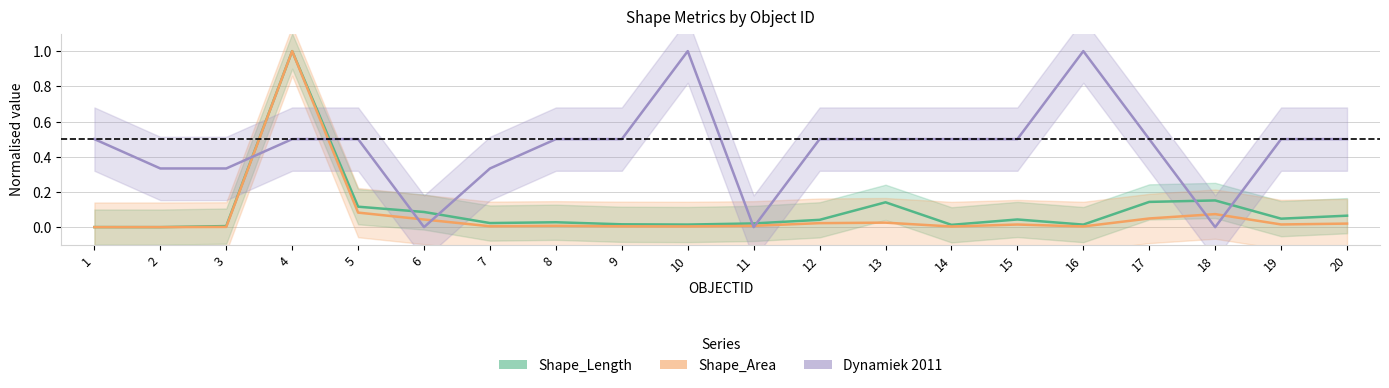

At how many categories does at least one series exceed 0?

20